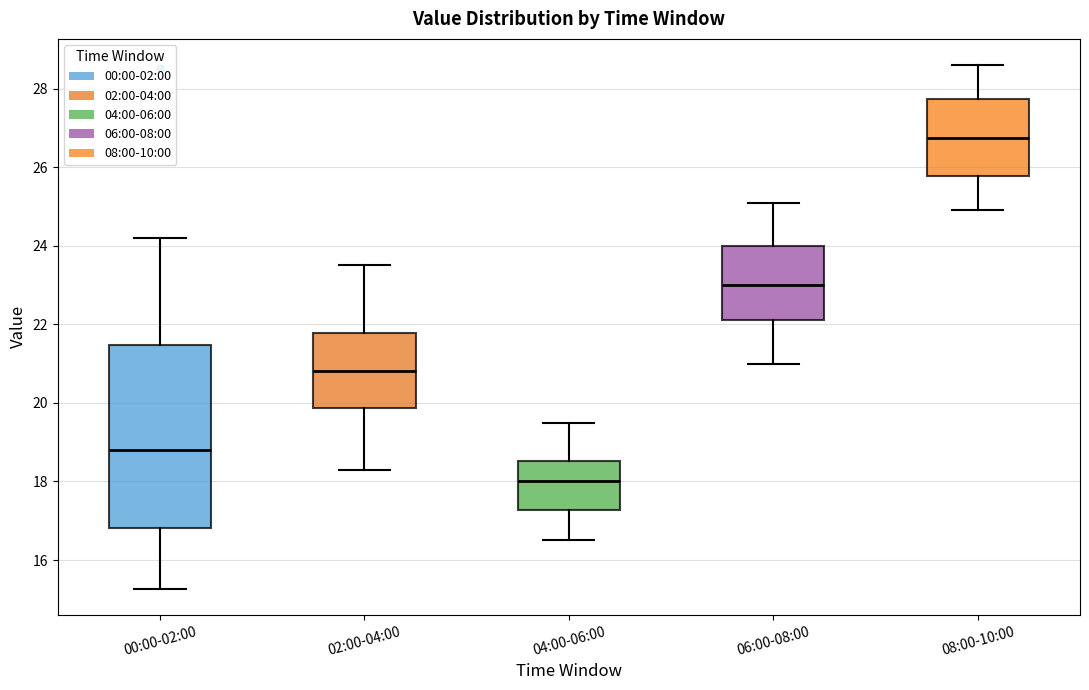

Which box has the lowest median line?

04:00-06:00